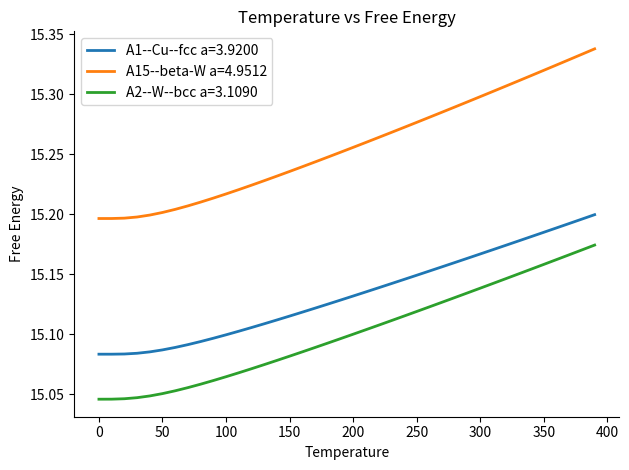

List the series in order of their overall mean, highest first.

A15--beta-W a=4.9512, A1--Cu--fcc a=3.9200, A2--W--bcc a=3.1090